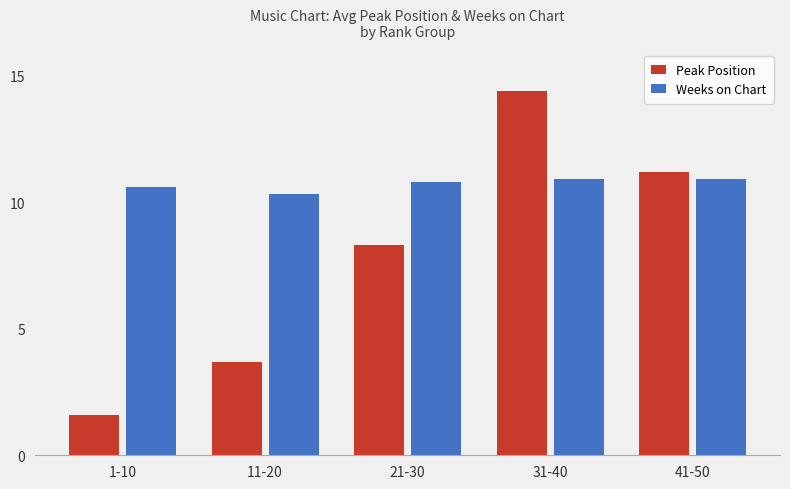

Reading left to right, list all the values displayed in this chart.

Peak Position: 1.6	3.7	8.3	14.4	11.2
Weeks on Chart: 10.6	10.3	10.8	10.9	10.9